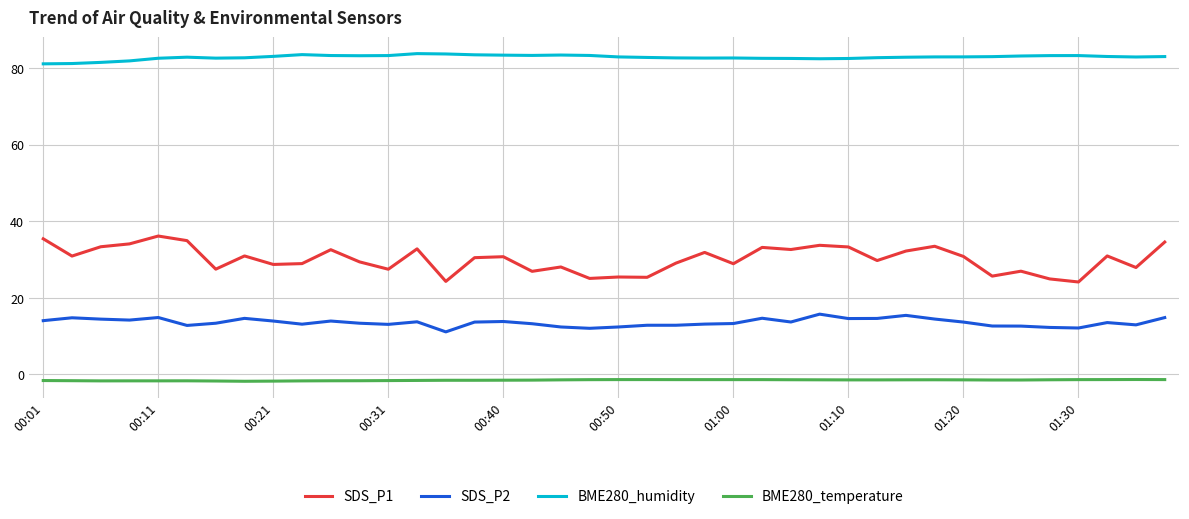

True or false: BME280_humidity and BME280_temperature cross at least once.

False